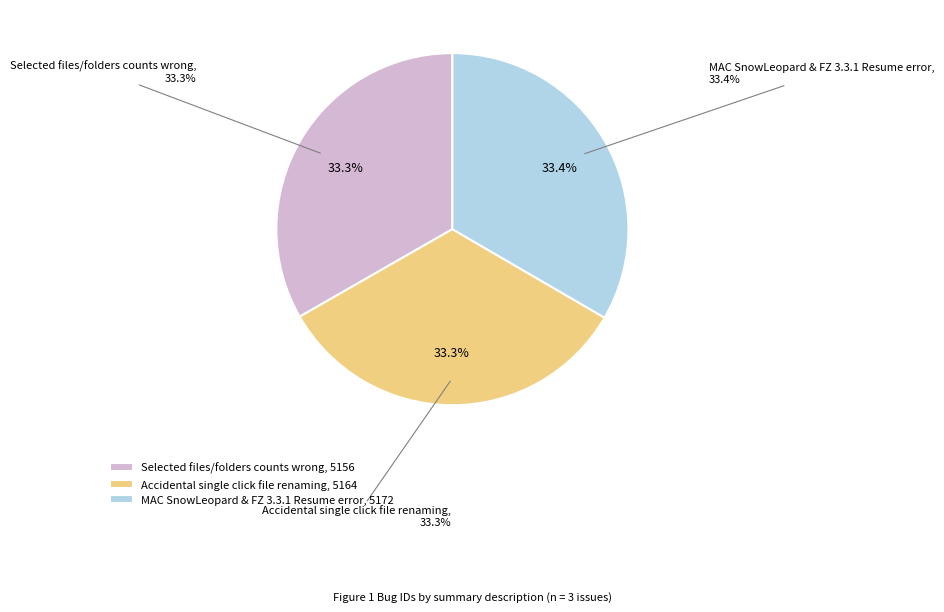

How many slices are in this pie chart?

3